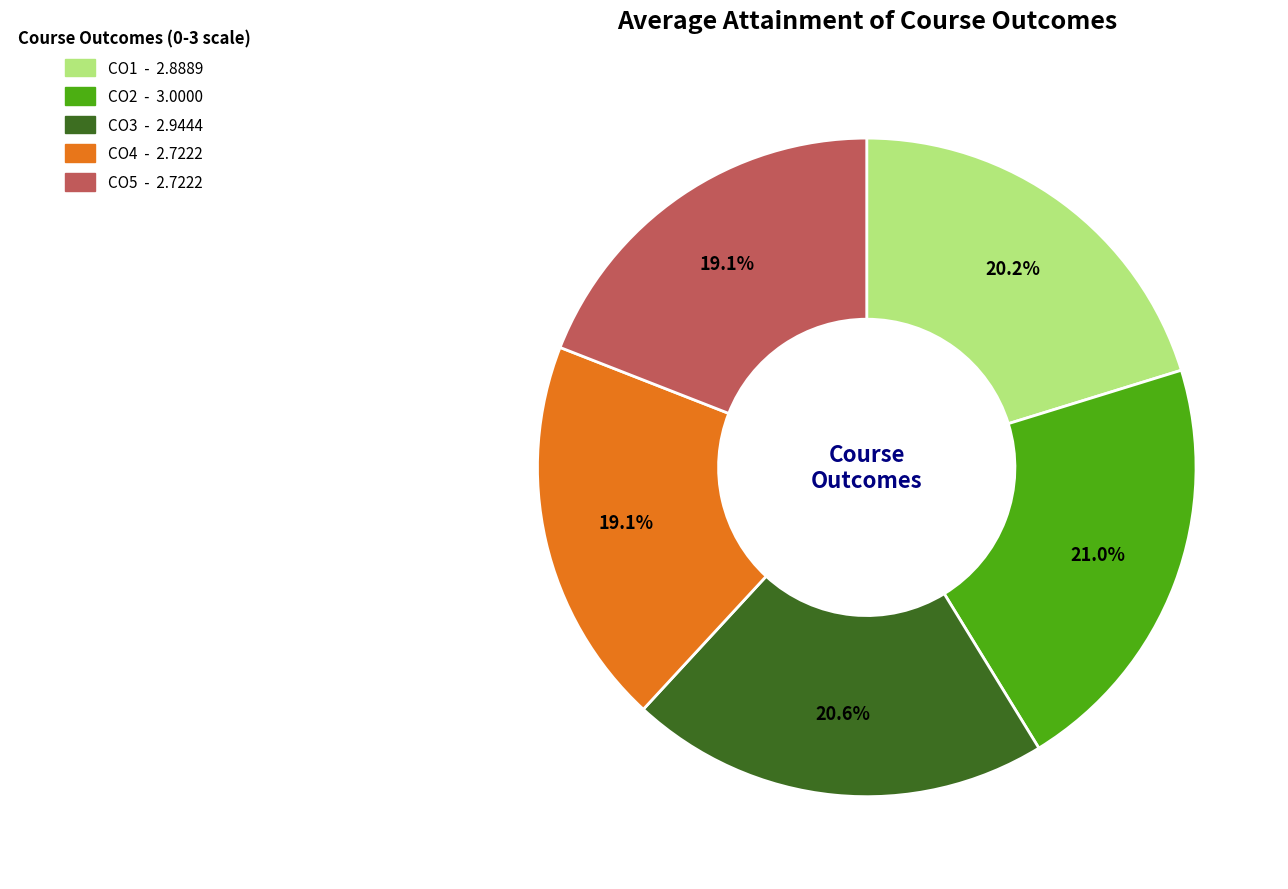

Count the number of slices in the pie.

5